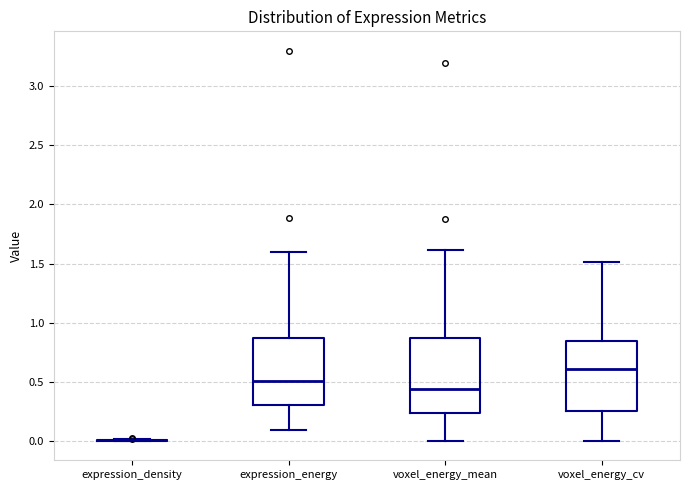

Where does the median line of the box for voxel_energy_cv sit on the y-axis? The values are not printed on the chart, so give them approximately, as read against the axis.

0.60